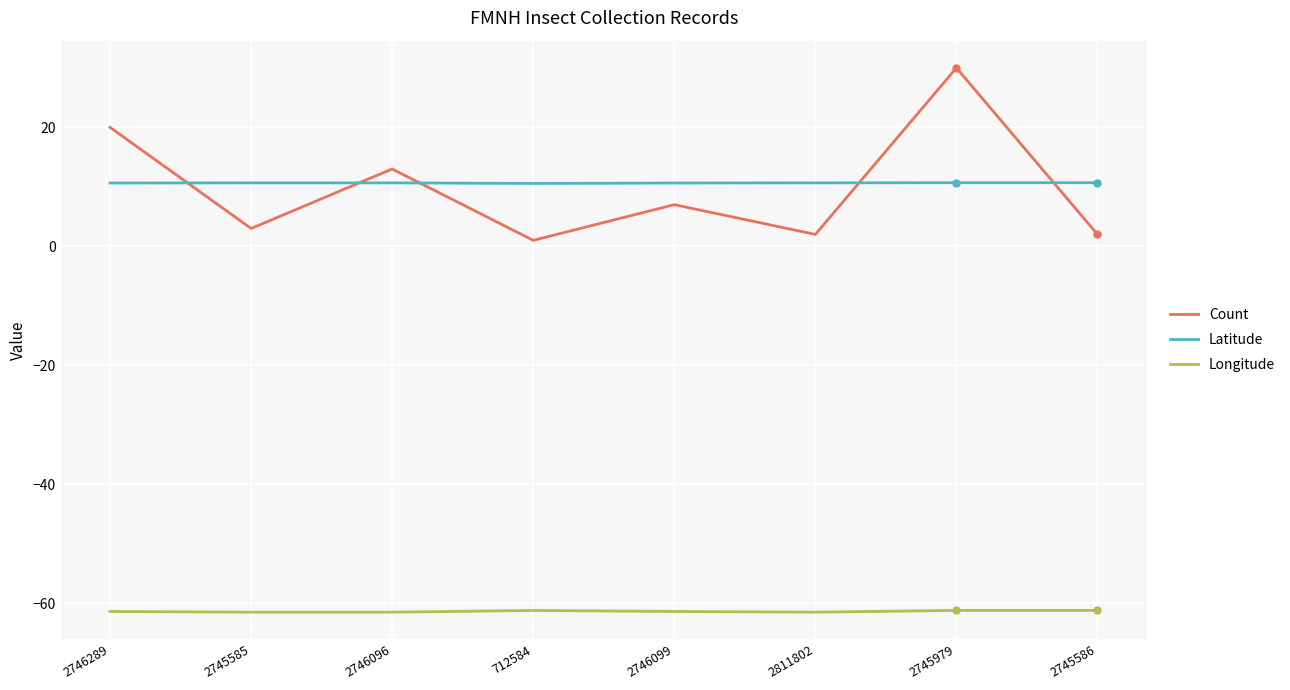

Which series has the largest total across all categories?

Latitude